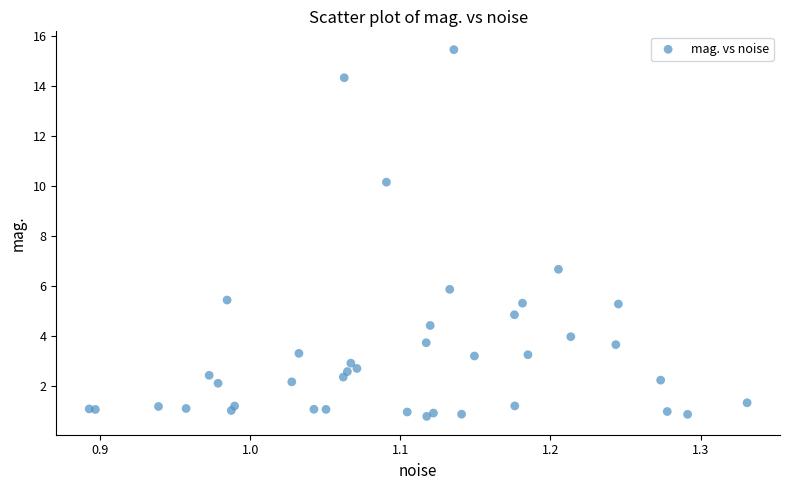

What Y value in the scatter plot is closest to 8?

6.7